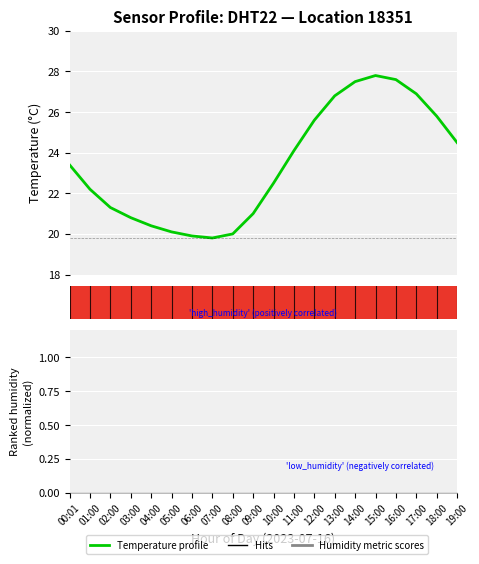

Reading right to left, extract all data points from this chart.

24.5	25.8	26.9	27.6	27.8	27.5	26.8	25.6	24.1	22.5	21.0	20.0	19.8	19.9	20.1	20.4	20.8	21.3	22.2	23.4